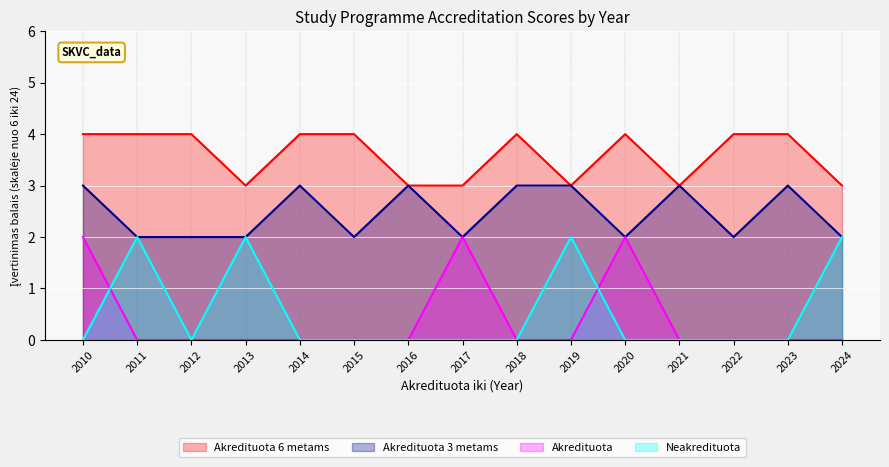

What is the difference between the maximum and minimum values in the Akredituota series?

2